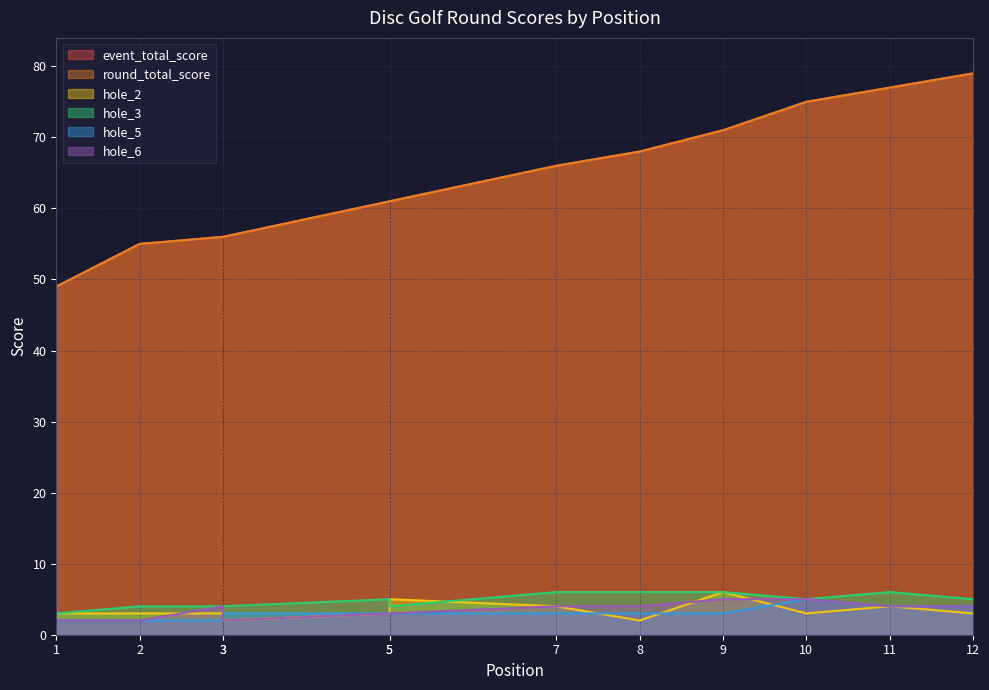

What are all the series names shown in the legend?

event_total_score, round_total_score, hole_2, hole_3, hole_5, hole_6